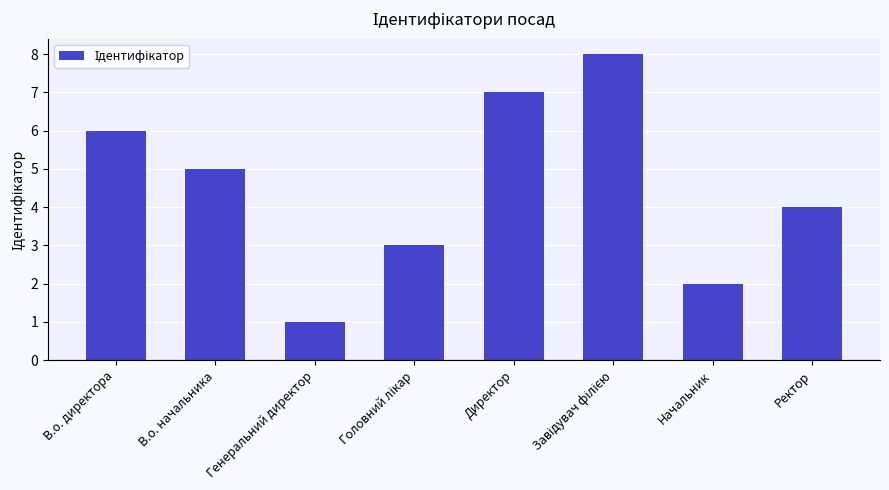

Is it true that the value at Генеральний директор is 1?

True